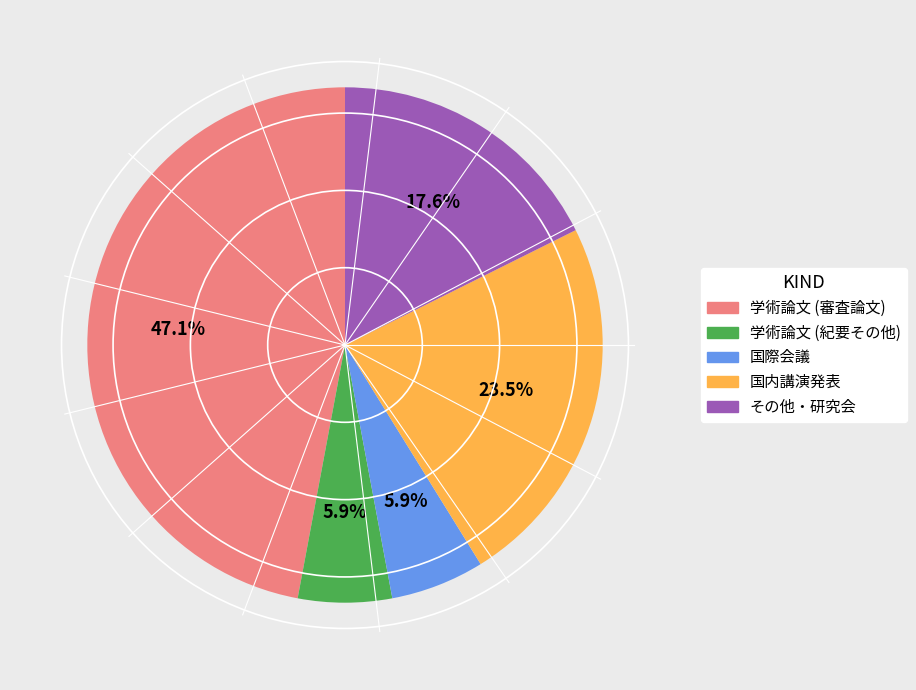

To the nearest percent, what is the combined percentage of 国内講演発表 and 学術論文 (紀要その他)?

29%